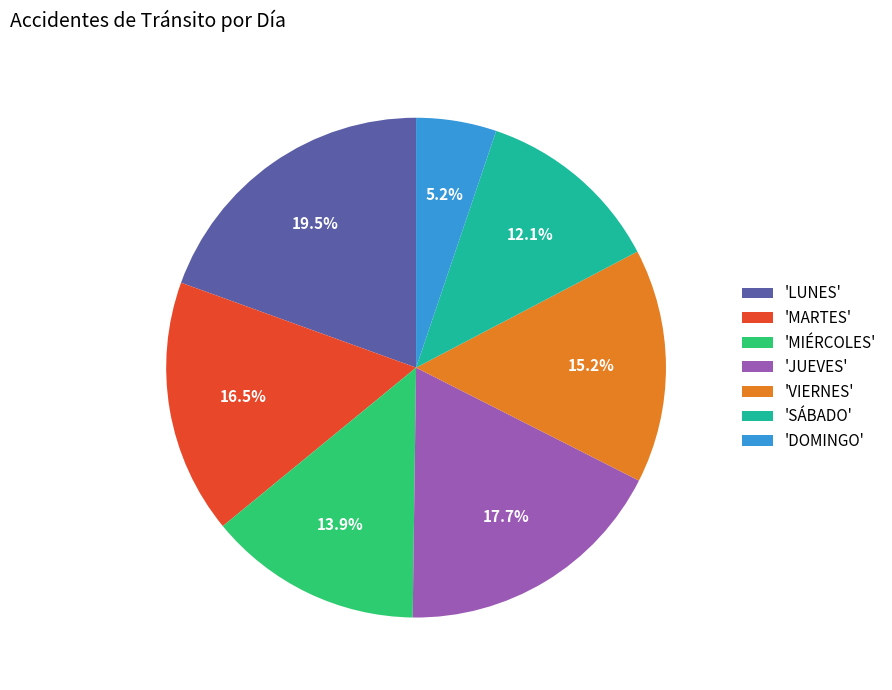

To the nearest percent, what is the average slice percentage?

14%